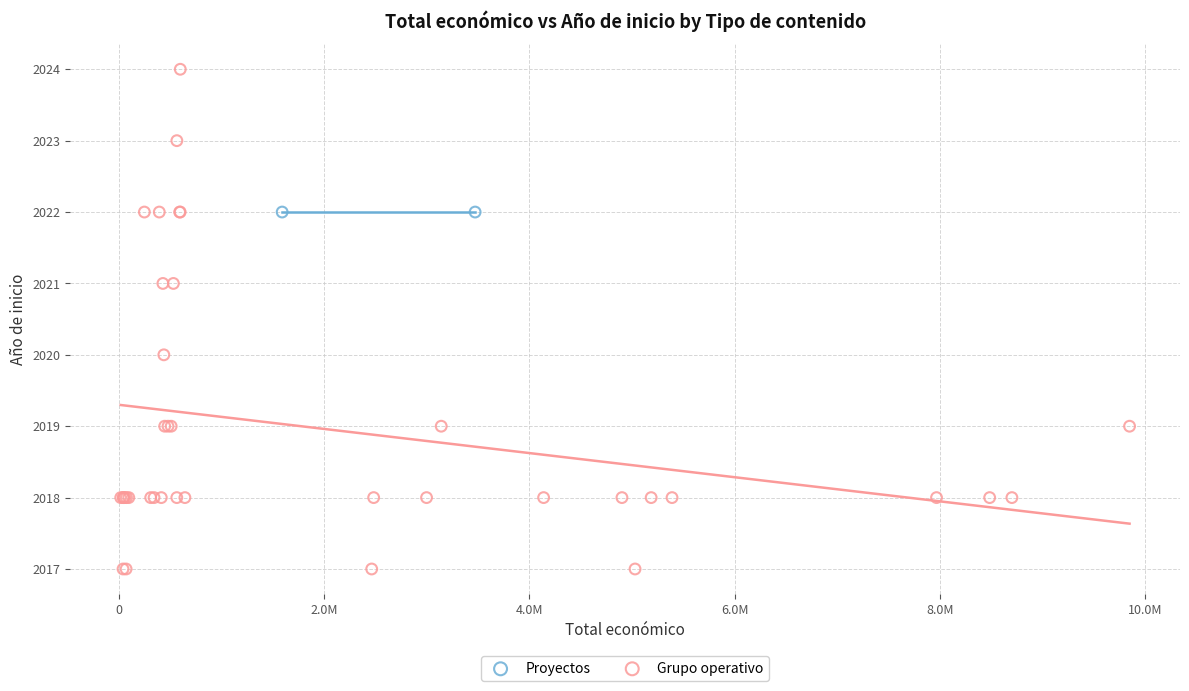

What are all the series names shown in the legend?

Proyectos, Grupo operativo